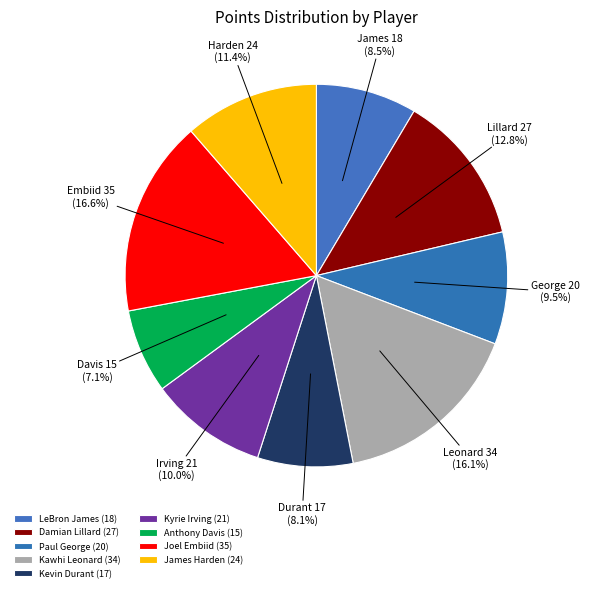

Between Paul George and Anthony Davis, which is larger?

Paul George